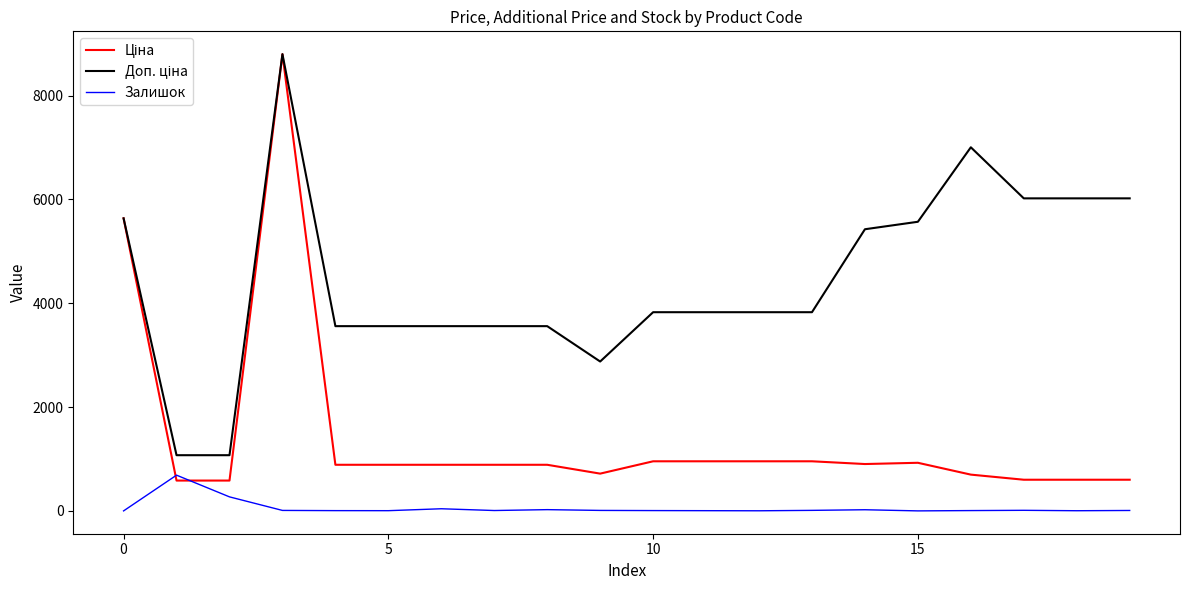

What is the maximum value shown in the chart?

8797.6